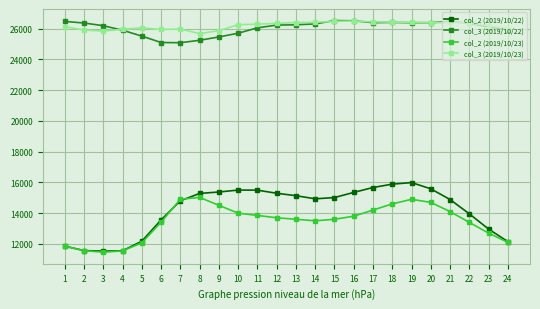

Count the number of data series in this chart.

4